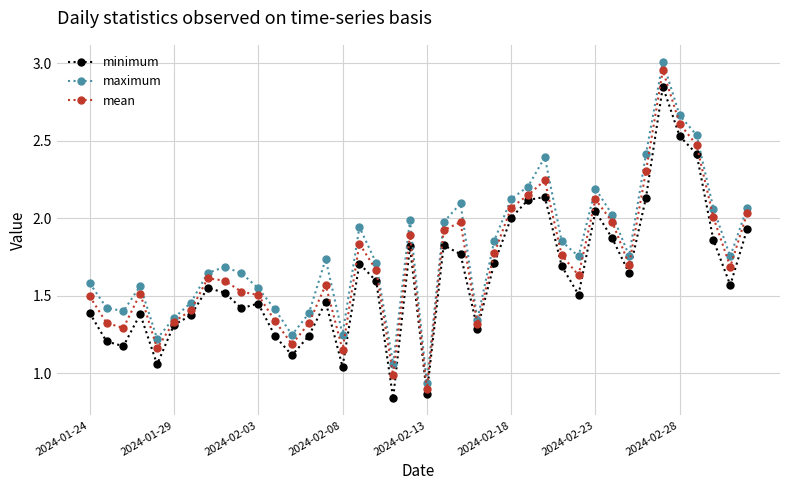

True or false: mean has more than 2 interior local peaks.

True